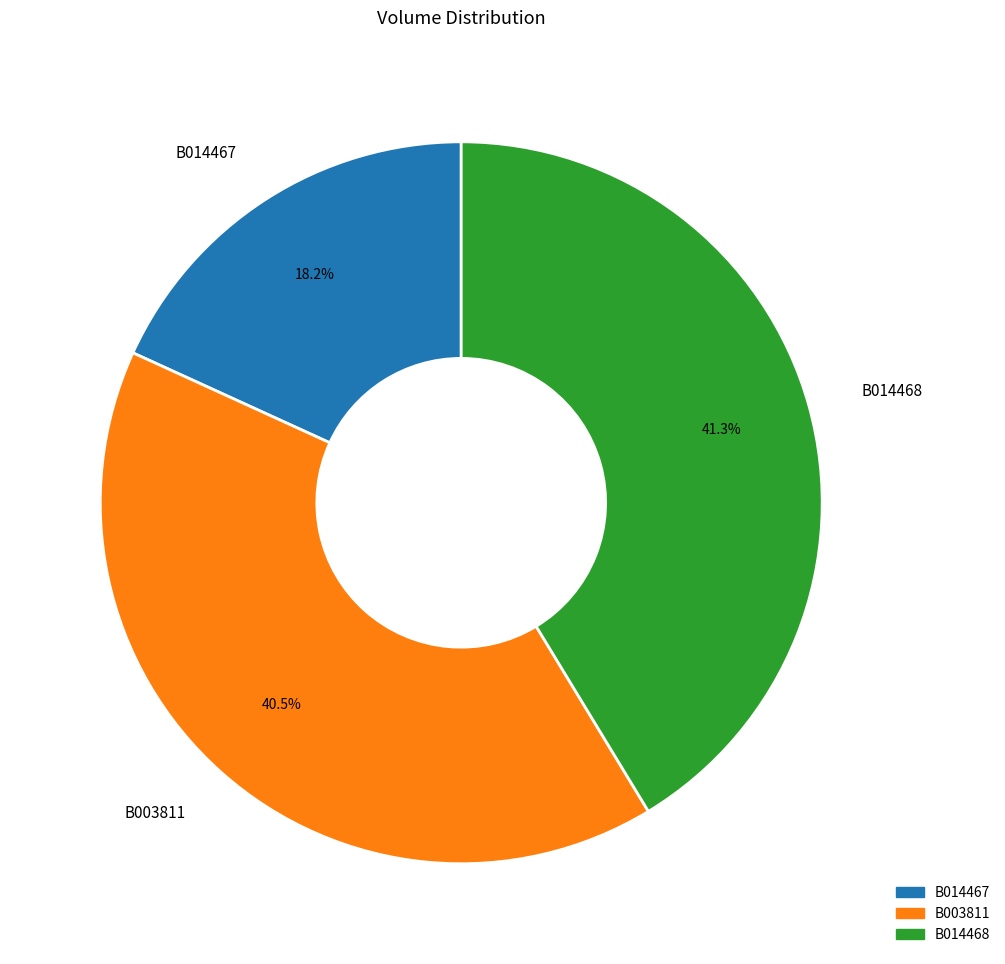

Combined, do B014468 and B014467 account for over 50%?

Yes